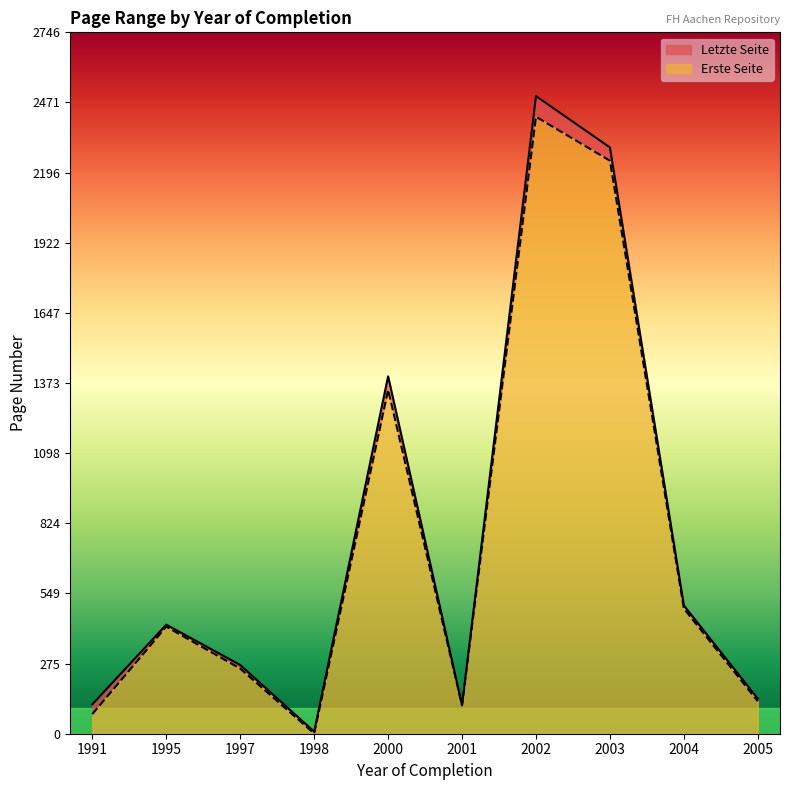

The value of Erste Seite at 2000 is 1346. True or false?

True